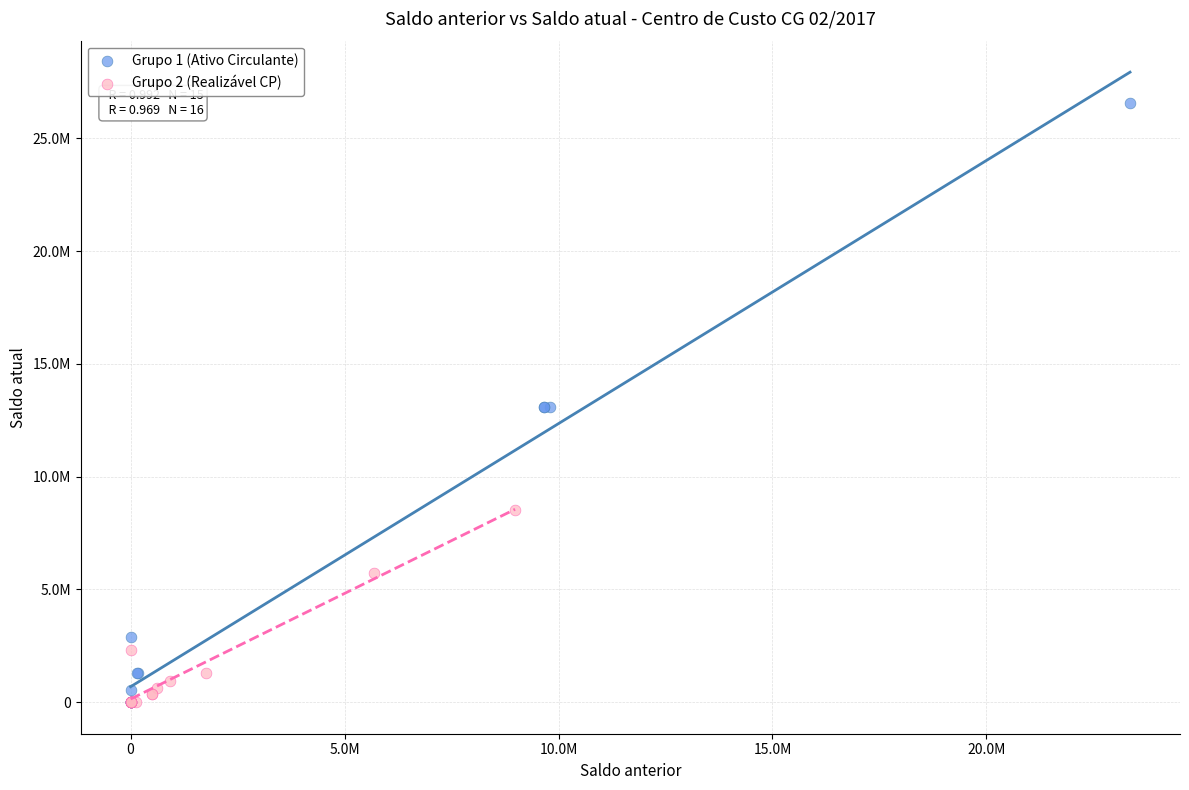

What are all the series names shown in the legend?

Grupo 1 (Ativo Circulante), Grupo 2 (Realizável CP)